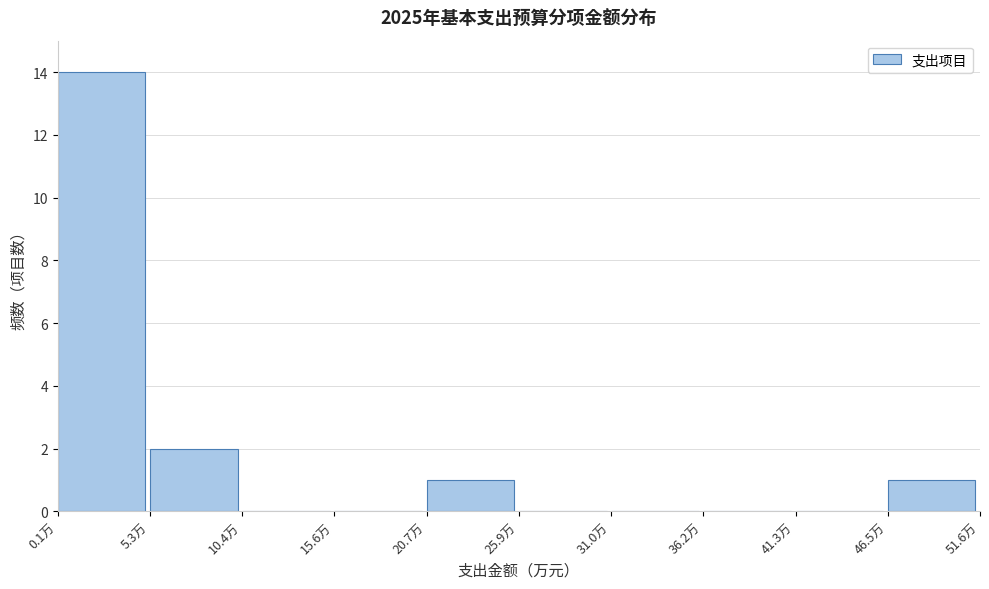

How tall is the bar that spans 46 to 52 on the x-axis? Neither the bar edges nor the heights are printed on the chart, so give them approximately, as read against the axes.

1